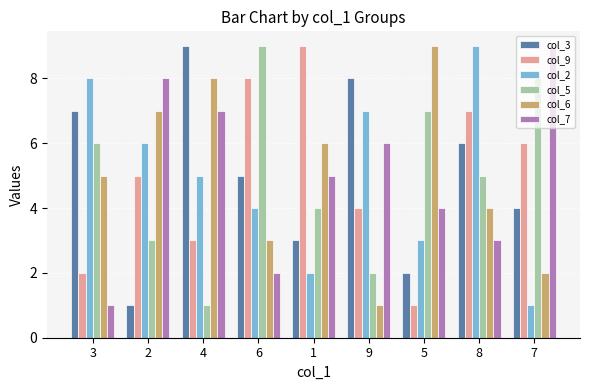

What is the maximum value shown in the chart?

9